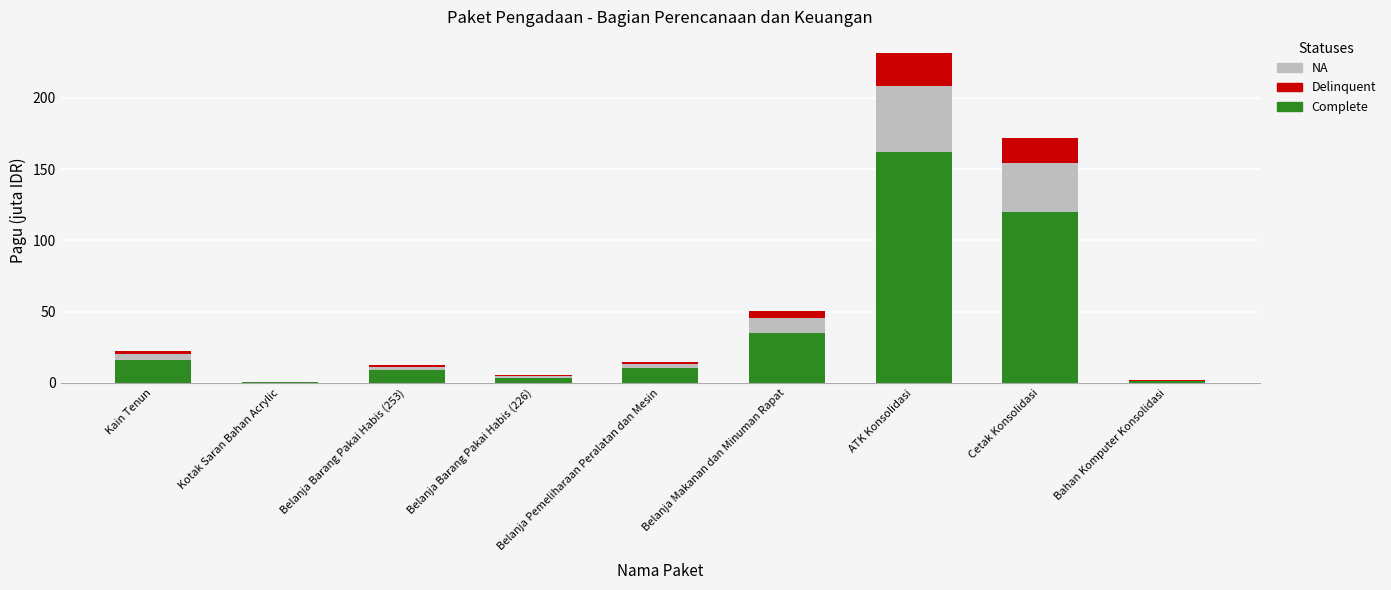

Which category has the highest value in the Complete series?

ATK Konsolidasi